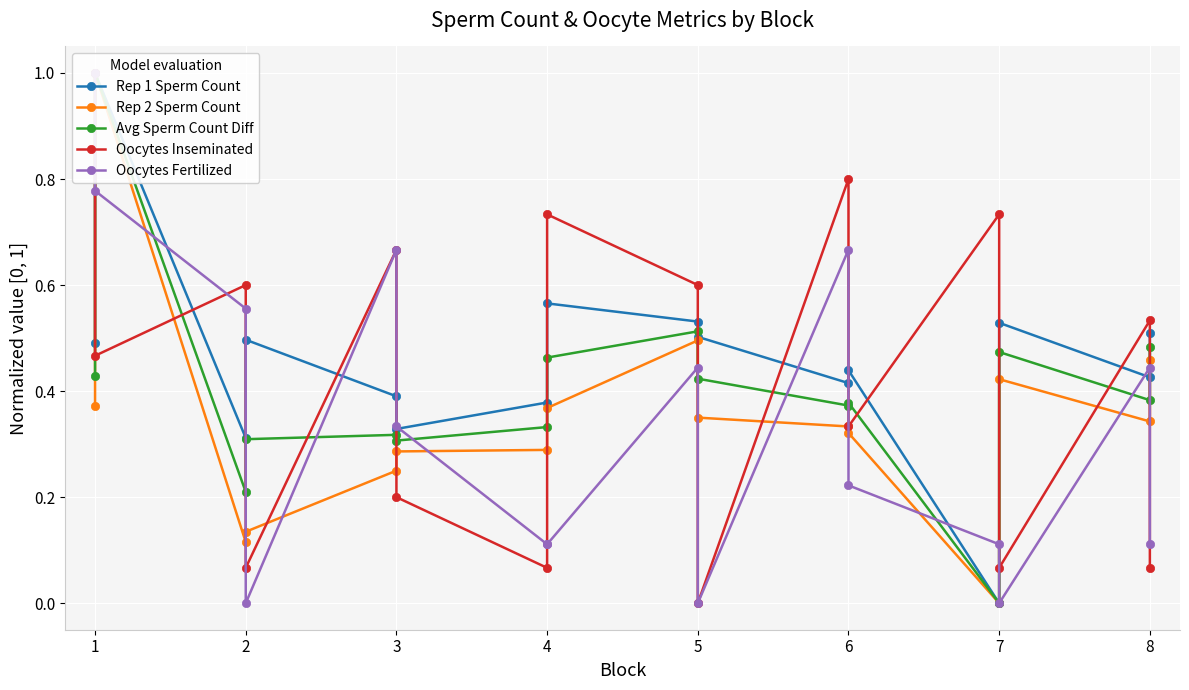

How many interior local peaks does the Oocytes Fertilized series have?

4